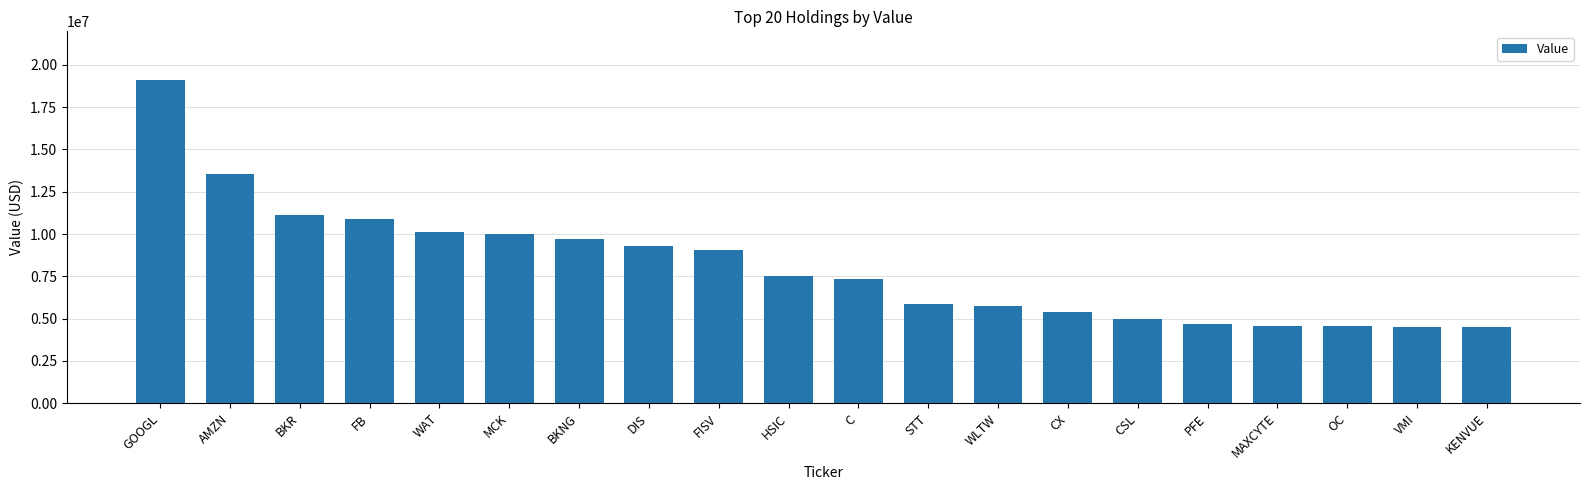

What is the difference between the values at AMZN and MAXCYTE?

8972270